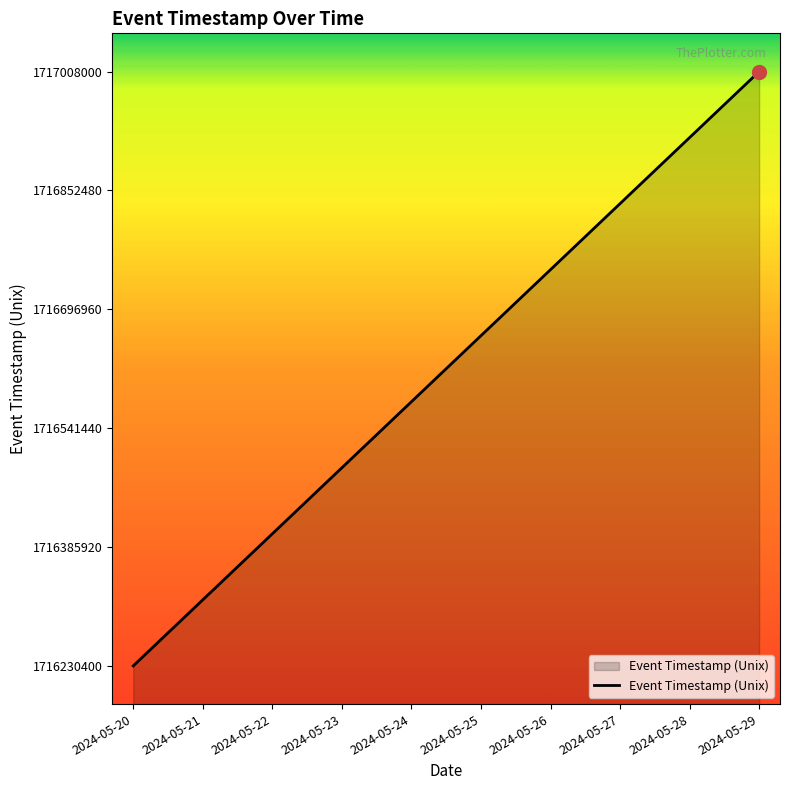

True or false: the data shows 1716576000 at 2024-05-24.

True